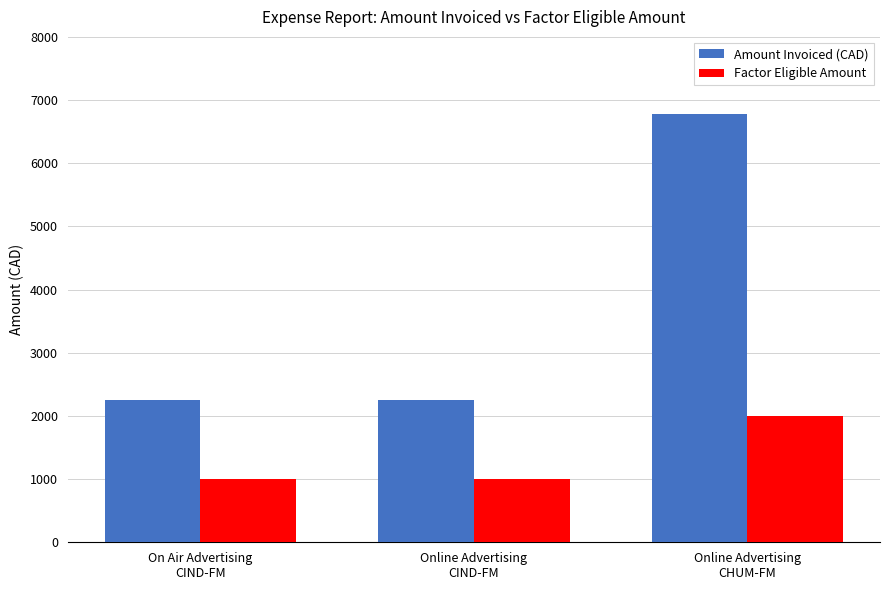

What is the total value across all series at Online Advertising
CHUM-FM?

8780